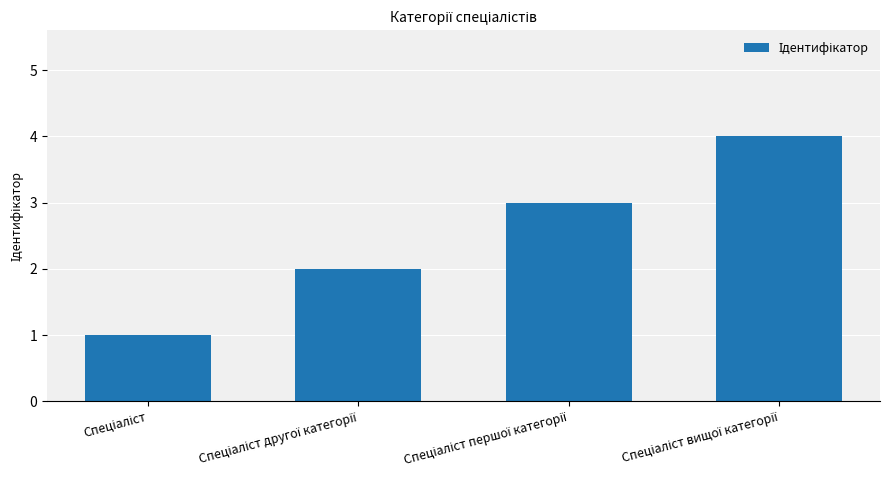

What is the minimum value shown in the chart?

1